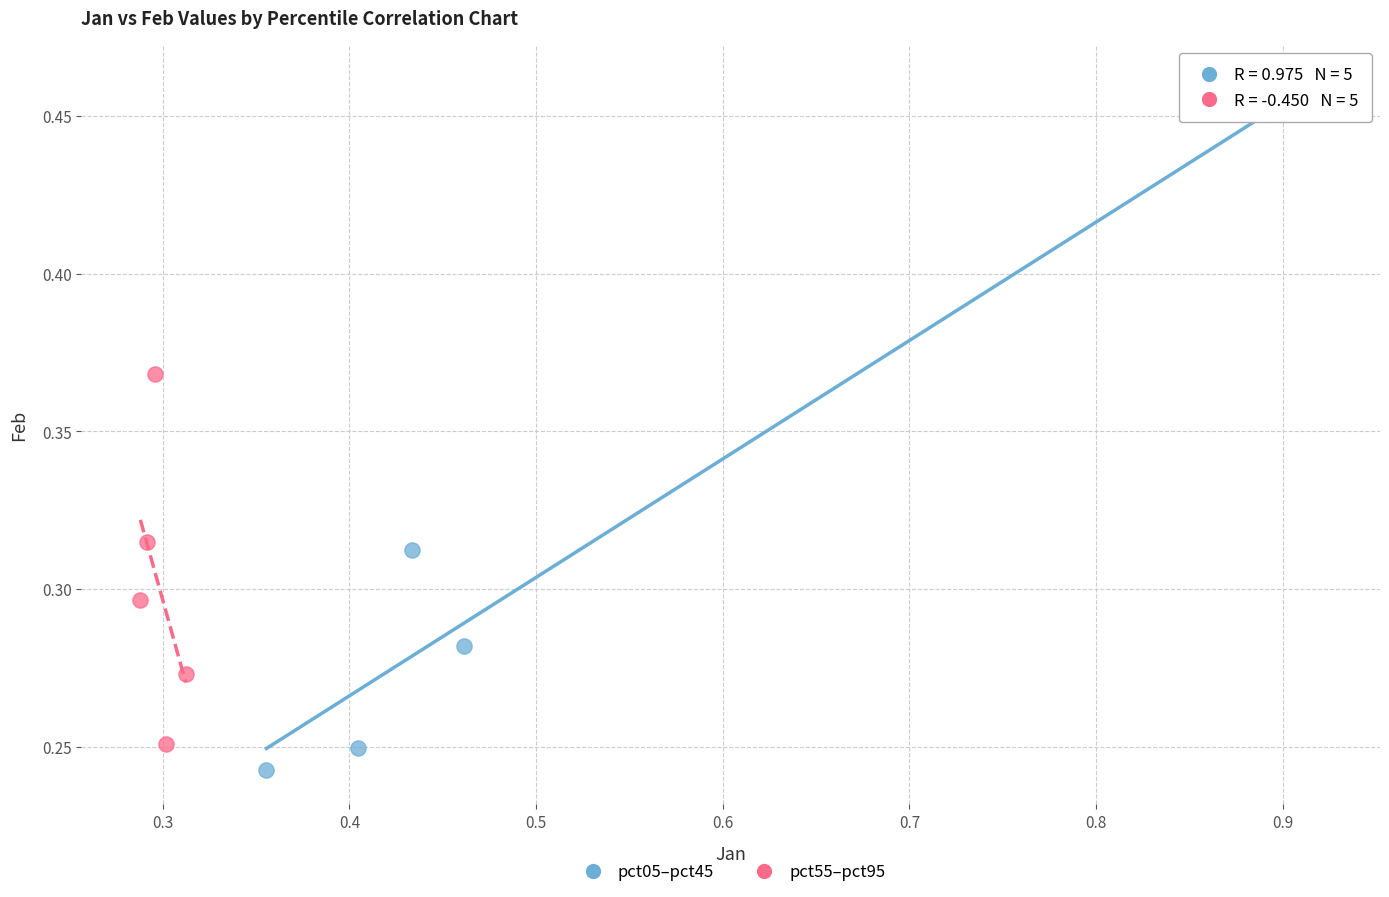

Which series contains the highest Y value?

pct05–pct45